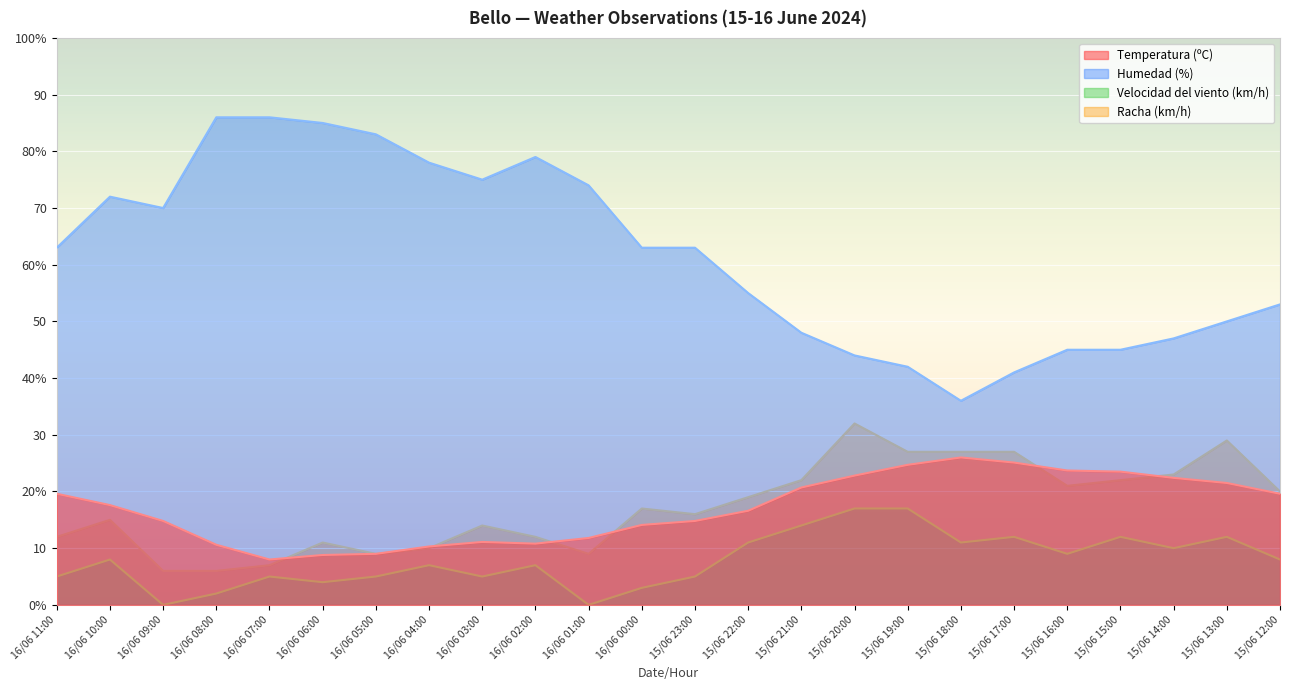

Is the value of Velocidad del viento (km/h) at 16/06 10:00 greater than the value of Temperatura (ºC) at 15/06 18:00?

No